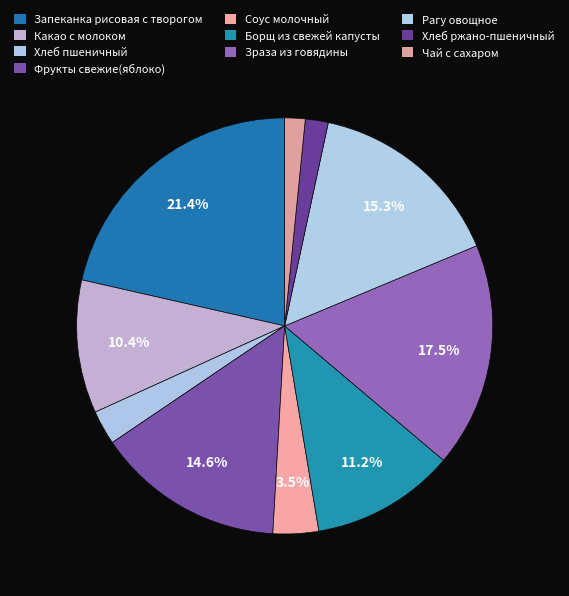

Is it true that Чай с сахаром is 2% of the pie?

True